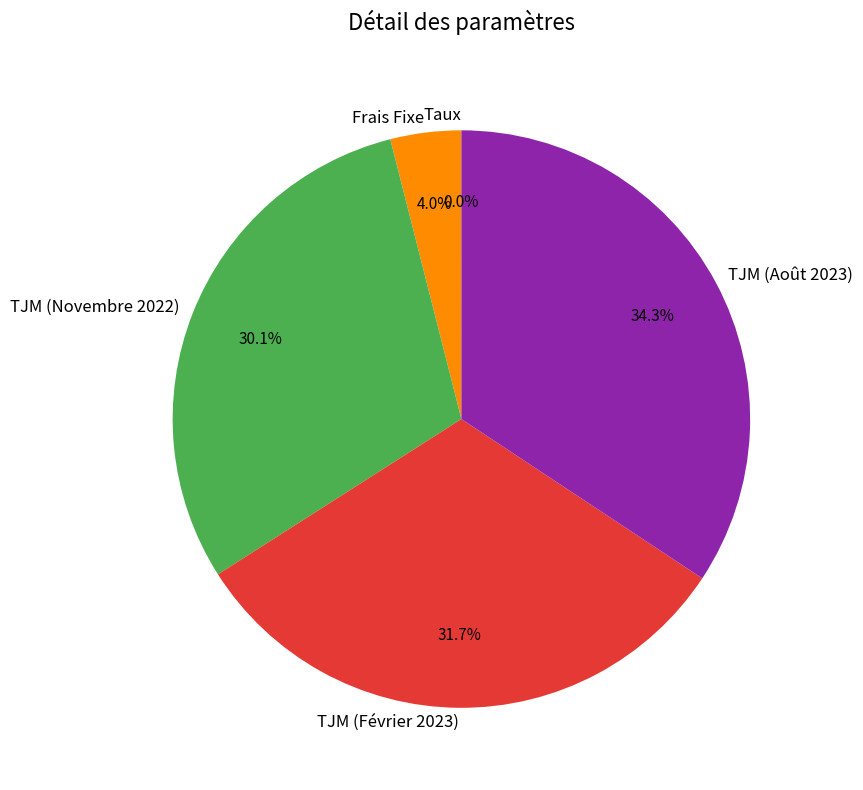

What is the ratio of the value at TJM (Février 2023) to the value at TJM (Novembre 2022)?

1.1